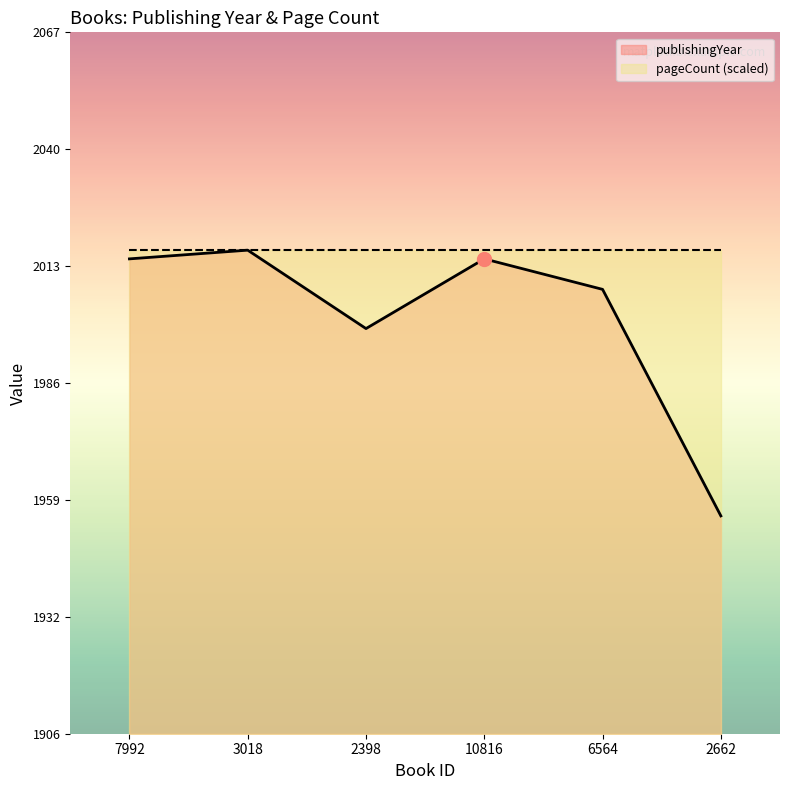

What is the change in value from 2398 to 10816?

+16